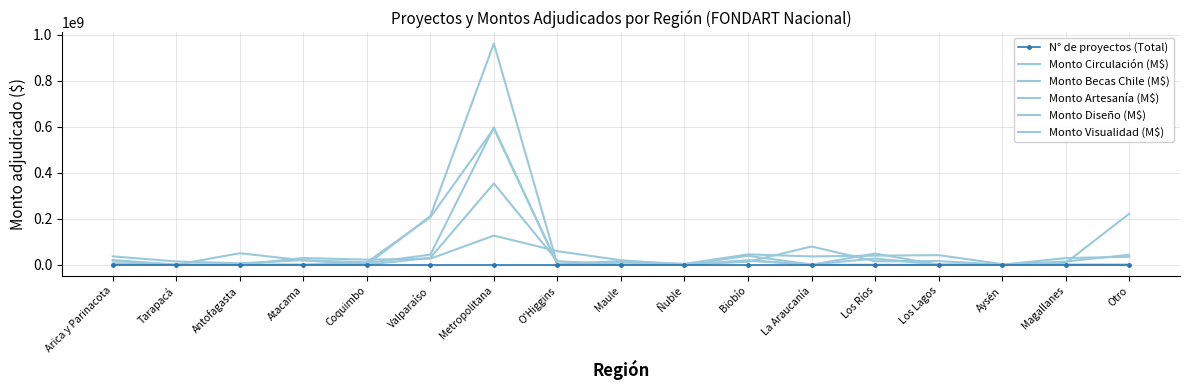

In Monto Artesanía (M$), how many points are higher than both neighbors (excluding endpoints)?

4